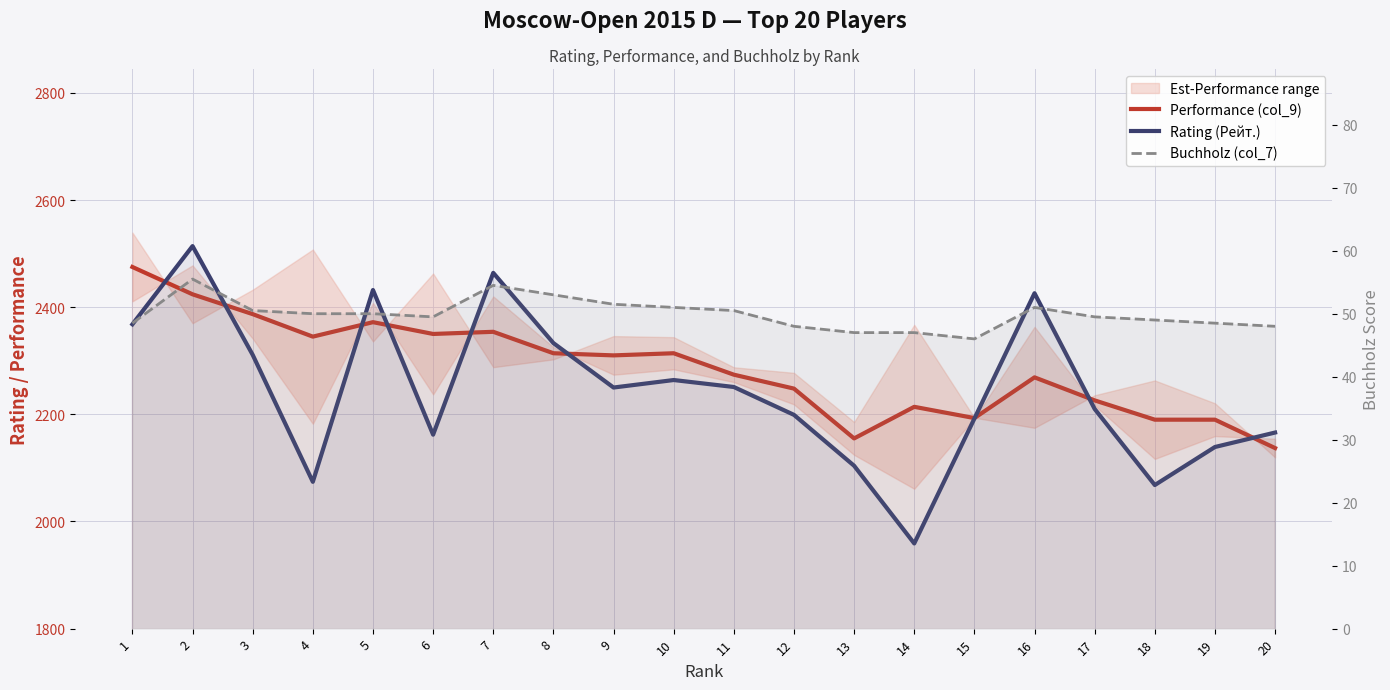

True or false: Buchholz (col_7) and Performance (col_9) cross at least once.

False